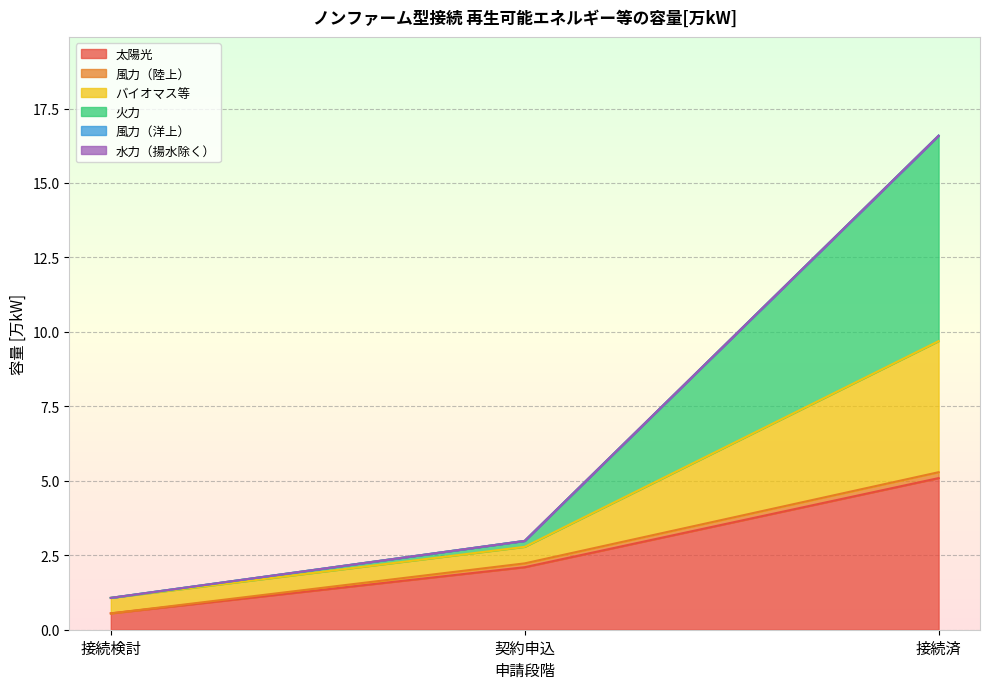

What is the label of the 2nd point from the right?

契約申込